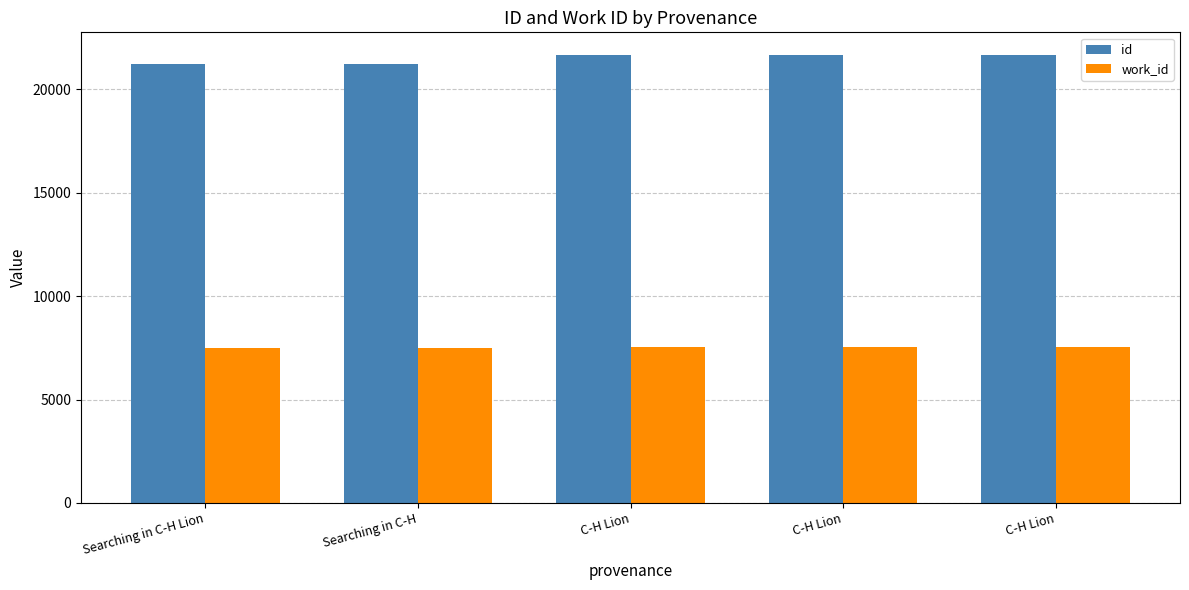

At which category does the chart reach its minimum across all series?

Searching in C-H Lion